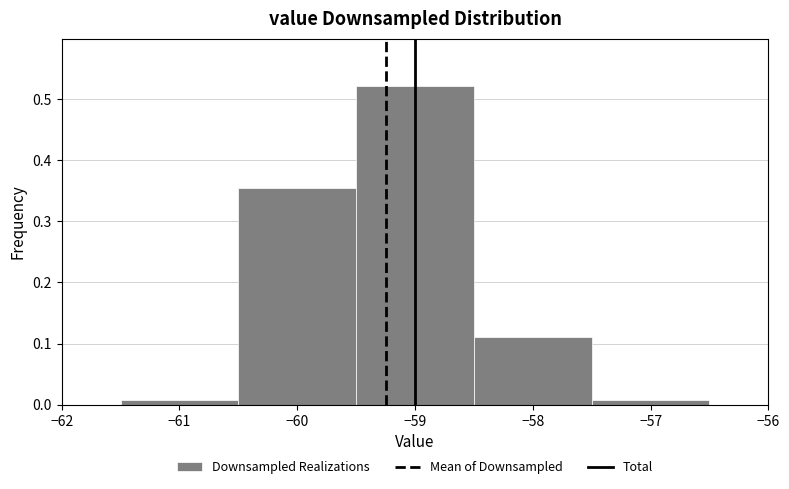

What is the height of the bar covering -58.5 to -57.5 on the x-axis? The values are not printed on the chart, so give them approximately, as read against the axis.

0.11